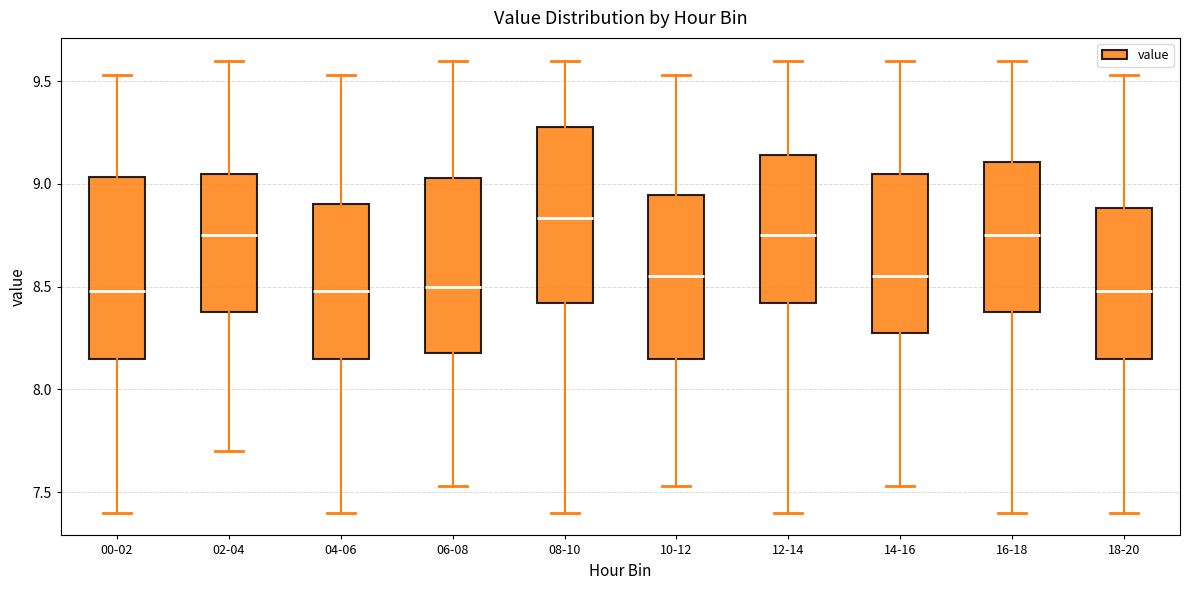

Reading left to right, read every box against the y-axis: the position of its median line, the range the box covers, and the ends of its whiskers. The values are not printed on the chart, so give them approximately, as read against the axis.

00-02: median 8.50, box 8.15 to 9.05, whiskers 7.40 to 9.55
02-04: median 8.75, box 8.40 to 9.05, whiskers 7.70 to 9.60
04-06: median 8.50, box 8.15 to 8.90, whiskers 7.40 to 9.55
06-08: median 8.50, box 8.20 to 9.05, whiskers 7.55 to 9.60
08-10: median 8.85, box 8.40 to 9.30, whiskers 7.40 to 9.60
10-12: median 8.55, box 8.15 to 8.95, whiskers 7.55 to 9.55
12-14: median 8.75, box 8.40 to 9.15, whiskers 7.40 to 9.60
14-16: median 8.55, box 8.30 to 9.05, whiskers 7.55 to 9.60
16-18: median 8.75, box 8.40 to 9.10, whiskers 7.40 to 9.60
18-20: median 8.50, box 8.15 to 8.90, whiskers 7.40 to 9.55